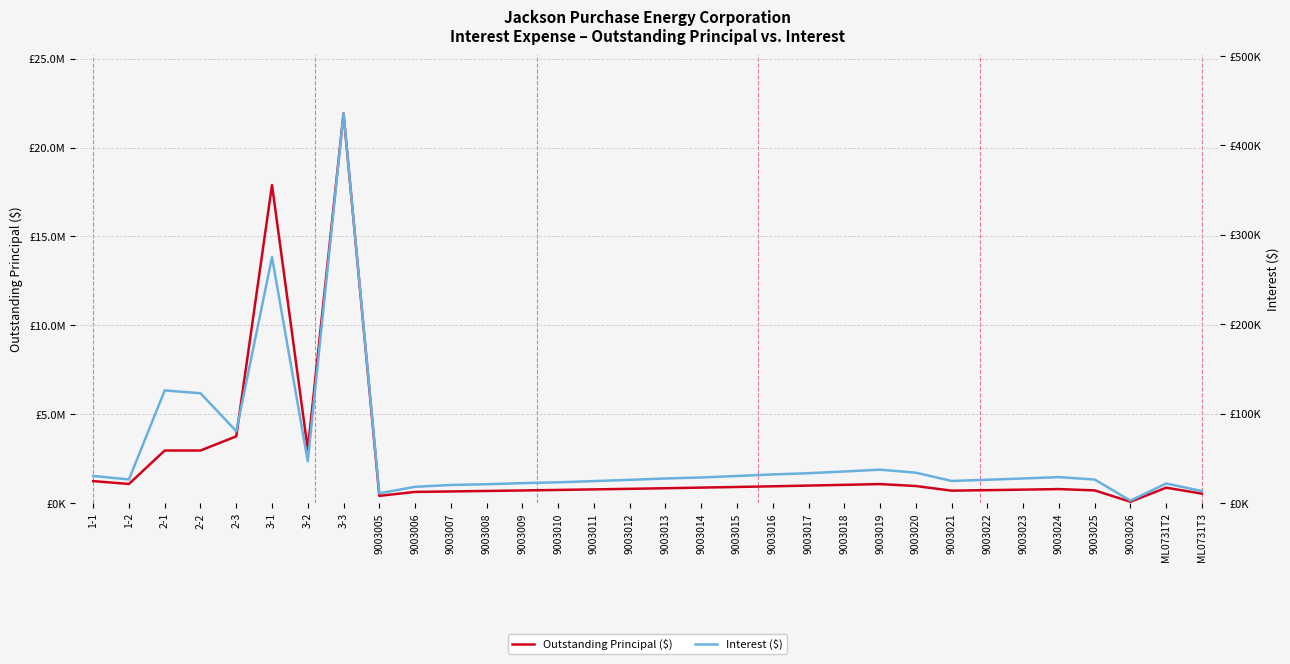

Reading left to right, extract all data points from this chart.

Outstanding Principal ($): 1231384.4	1071428.8	2953846.2	2953846.2	3750000.0	17897229.9	3010195.7	21926146.5	401765.2	624065.0	649879.9	676246.9	705489.5	734340.8	765018.3	796585.5	830928.7	865464.7	901974.9	939780.9	980248.9	1021609.6	1065125.8	954876.1	694347.7	722411.2	751763.9	782264.4	709522.8	70275.4	862362.5	526300.0
Interest ($): 30255.1	26325.0	125952.0	122791.4	80400.0	275080.4	46718.2	435891.8	10847.7	18097.9	20146.3	20963.7	22222.9	23131.7	24480.6	25889.0	27420.7	28560.3	30216.2	31952.5	33328.5	35245.5	37279.4	33898.1	24649.3	26006.8	27439.4	28943.8	26252.3	2635.3	21817.8	13315.4